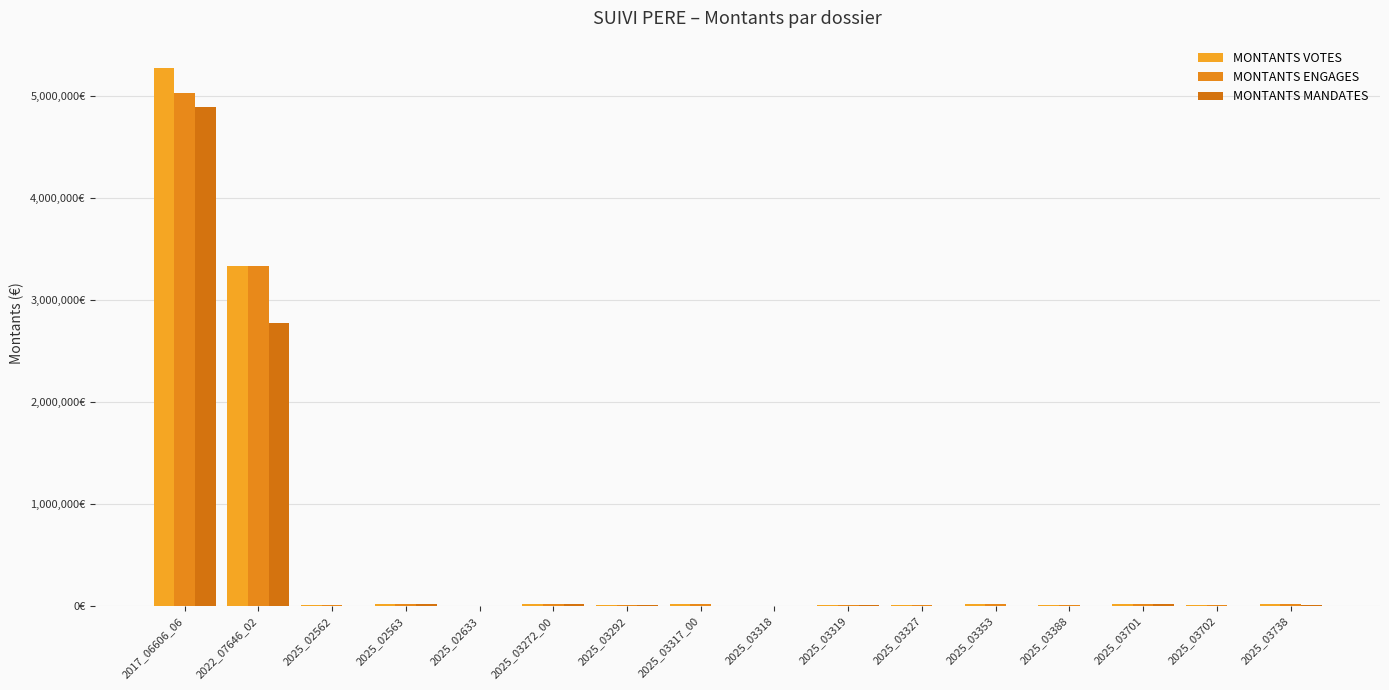

Are the bars grouped side by side (vs. stacked)?

Yes